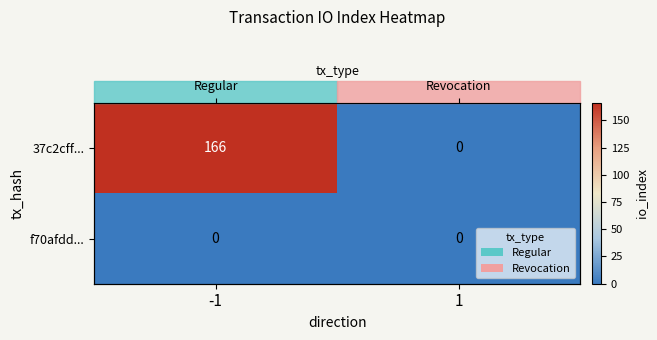

Is the value of f70afdd... at 1 greater than the value of 37c2cff... at -1?

No